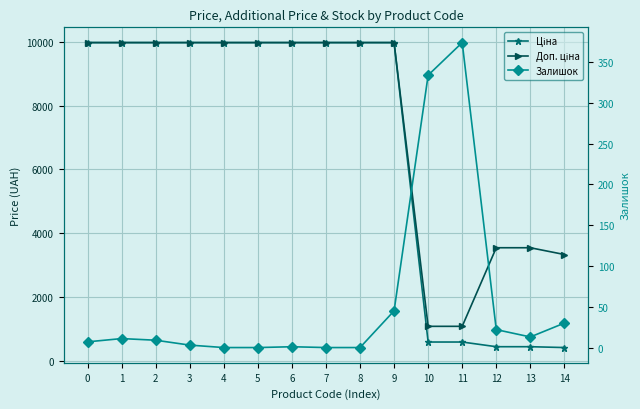

True or false: Доп. ціна and Залишок cross at least once.

False